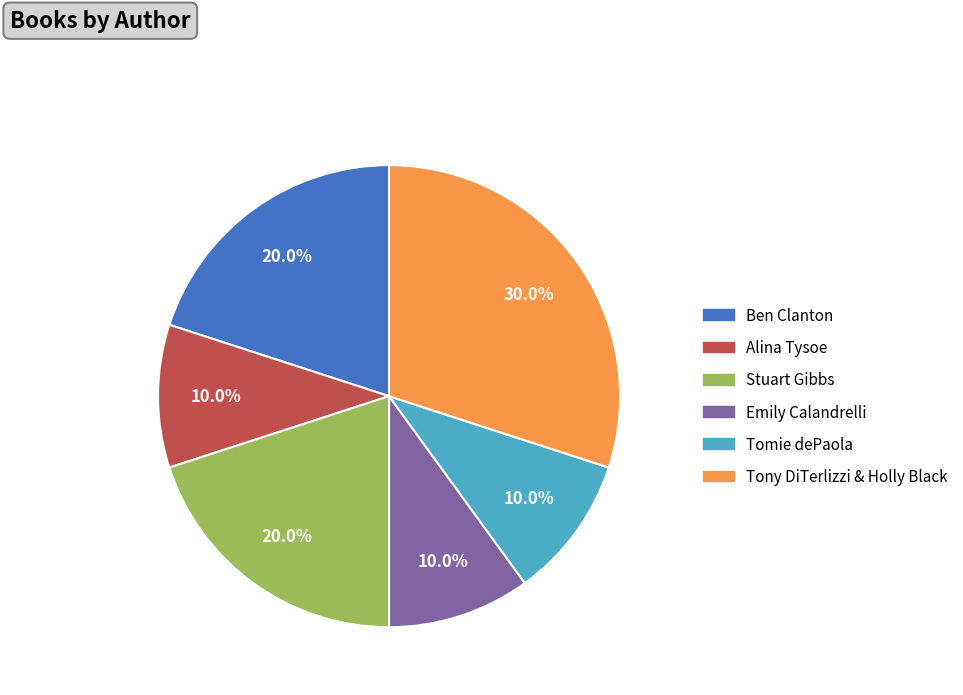

Count the number of slices in the pie.

6